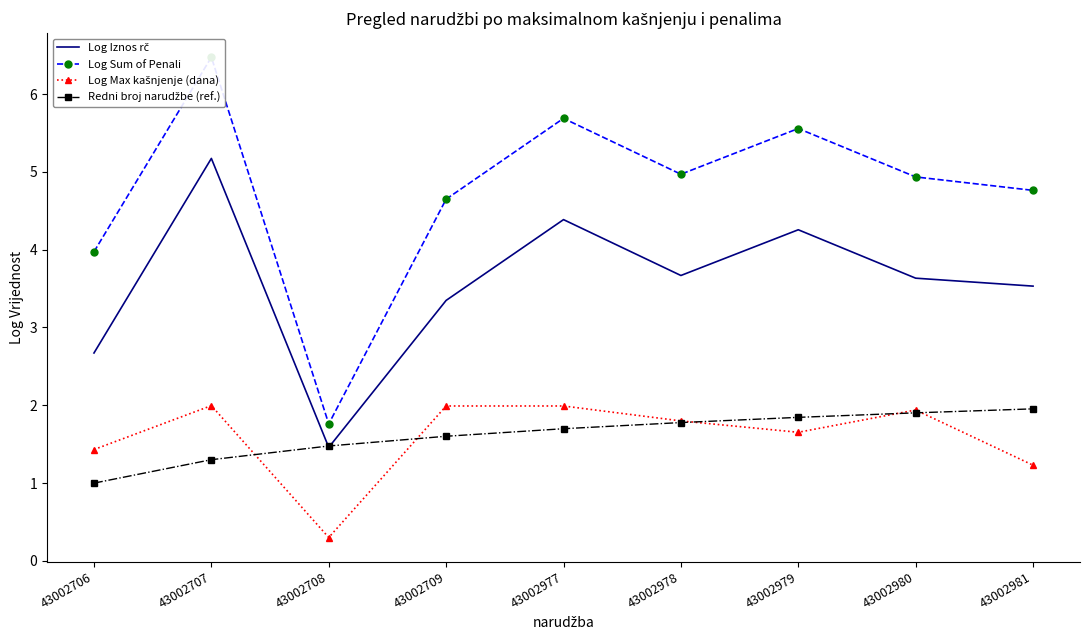

Reading left to right, transcribe all the data shown in this chart.

Log Iznos rč: 2.7	5.2	1.5	3.3	4.4	3.7	4.3	3.6	3.5
Log Sum of Penali: 4.0	6.5	1.8	4.6	5.7	5.0	5.6	4.9	4.8
Log Max kašnjenje (dana): 1.4	2.0	0.3	2.0	2.0	1.8	1.7	1.9	1.2
Redni broj narudžbe (ref.): 1.0	1.3	1.5	1.6	1.7	1.8	1.8	1.9	2.0